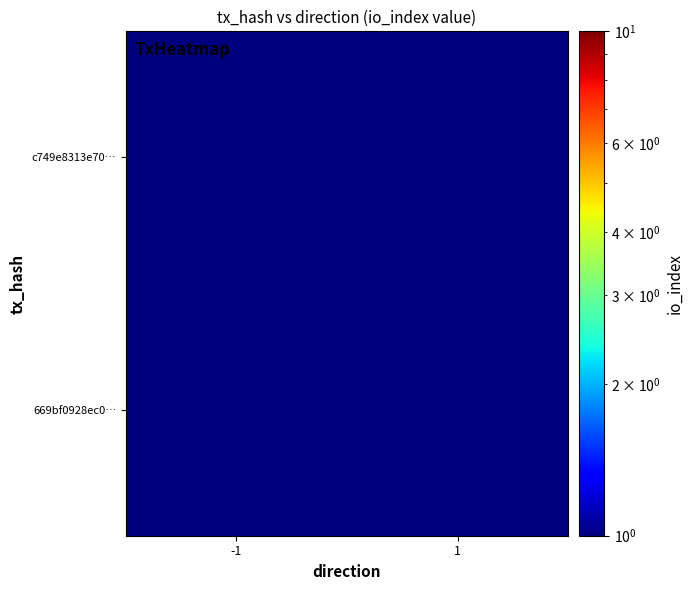

What is the greatest value displayed?

1.0